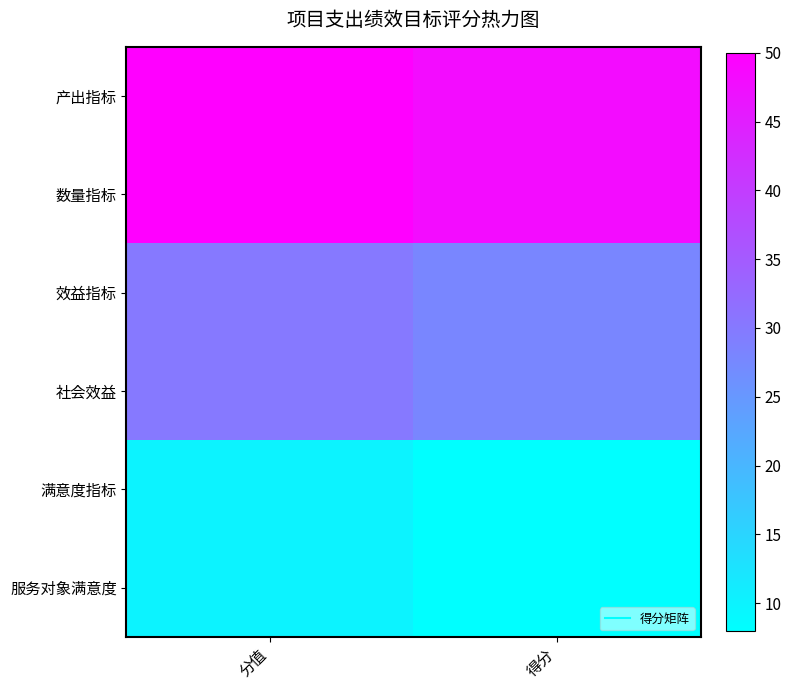

What is the maximum value shown in the chart?

50